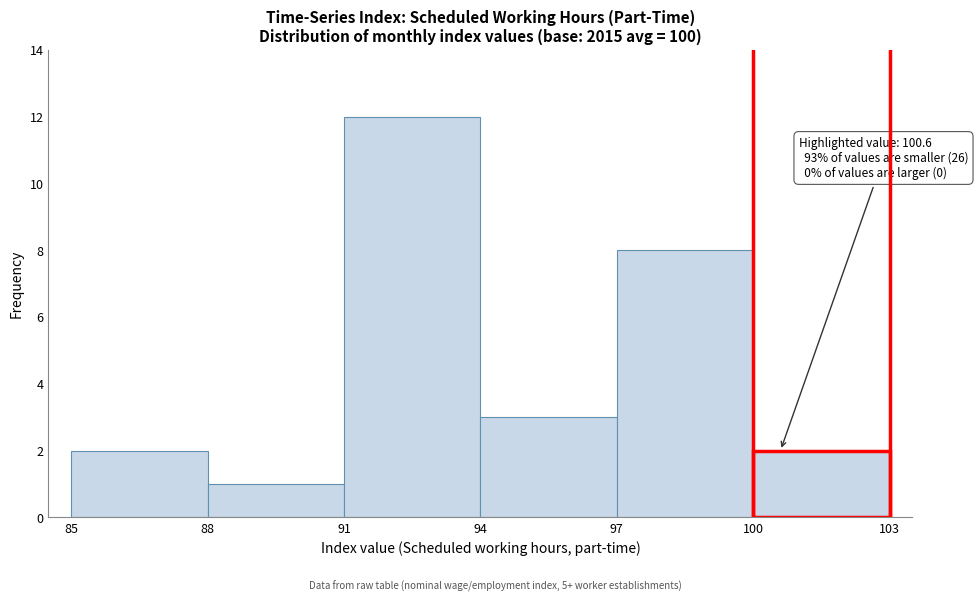

Over which range of the x-axis is the bar tallest?

91 to 94